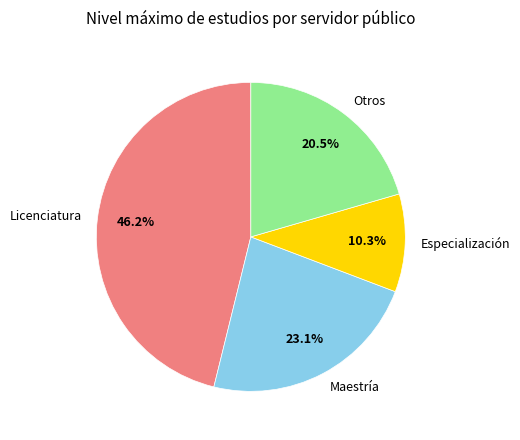

Rank the categories by value from lowest to highest.

Especialización, Otros, Maestría, Licenciatura